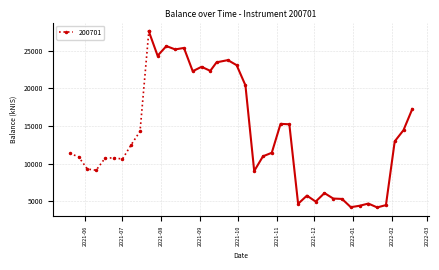

What is the sum of all values?

547065.5